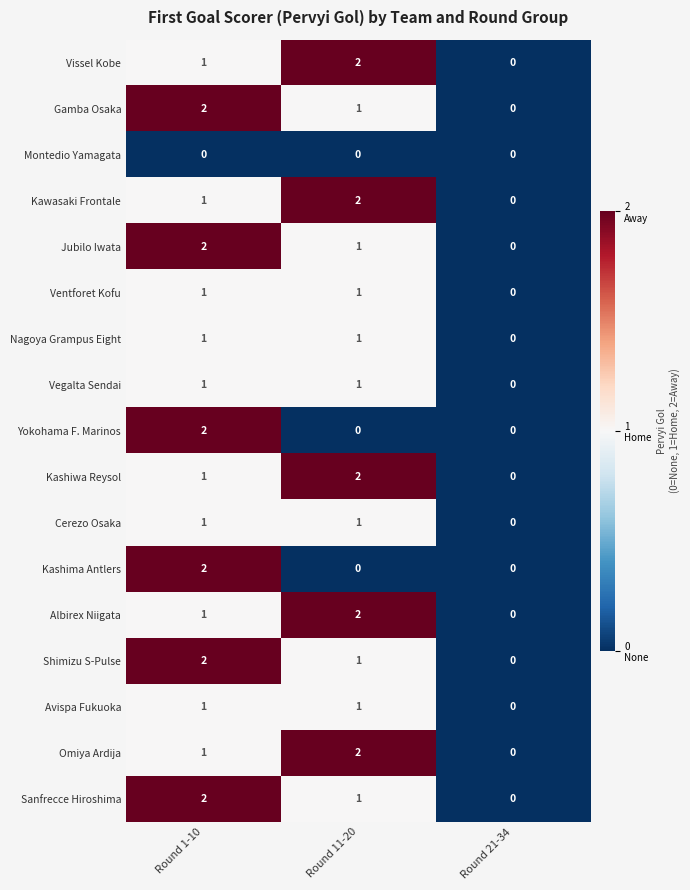

How many Cerezo Osaka values are between 0 and 1?

3